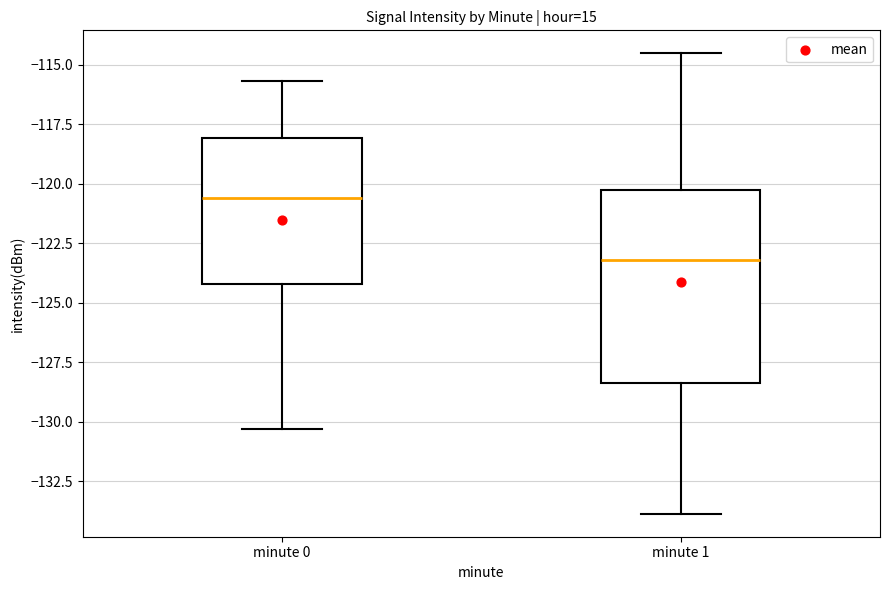

Where is the lower edge of the box for minute 0 on the y-axis? The values are not printed on the chart, so give them approximately, as read against the axis.

-124.0